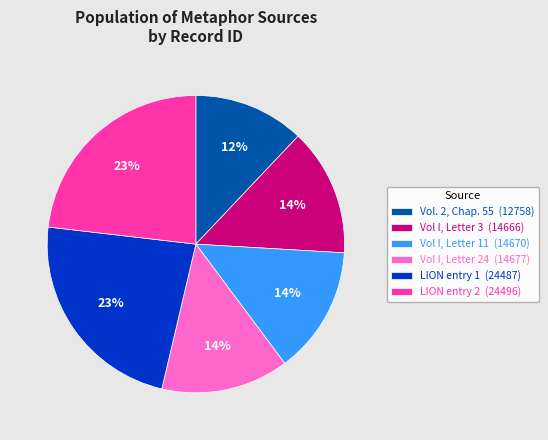

To the nearest percent, what percentage of the pie is Vol. 2, Chap. 55?

12%